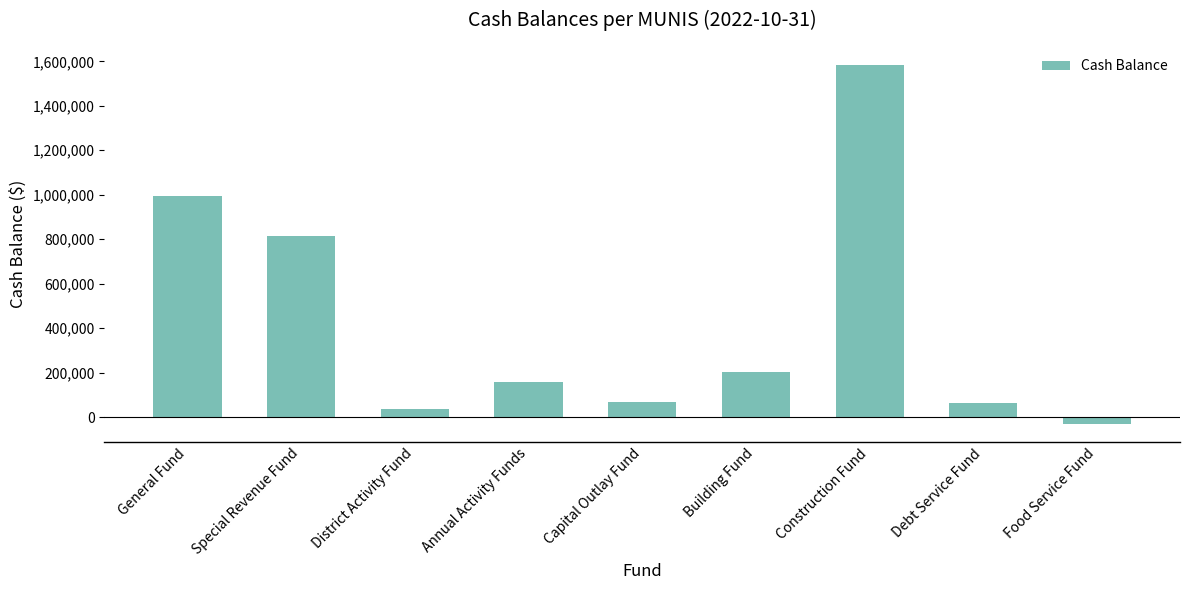

How many values are above zero?

8